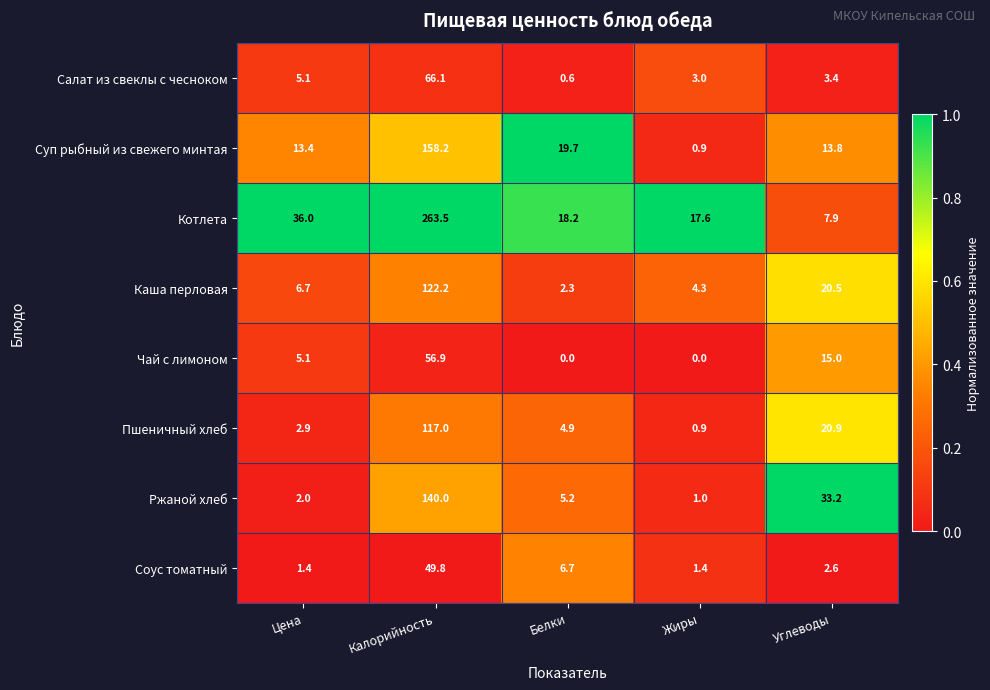

At how many categories does at least one series exceed 0?

5